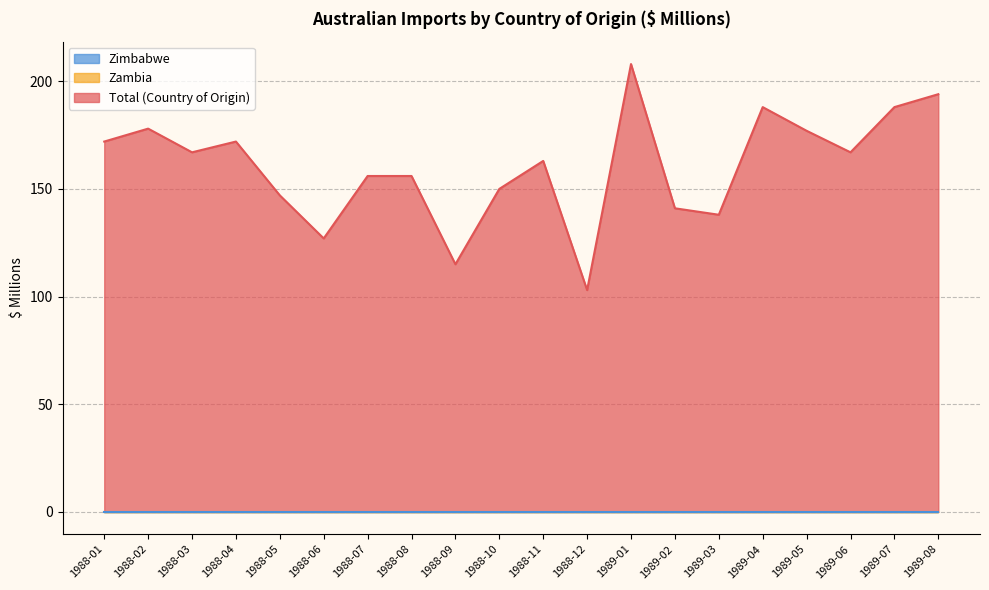

How many series are shown in this chart?

3